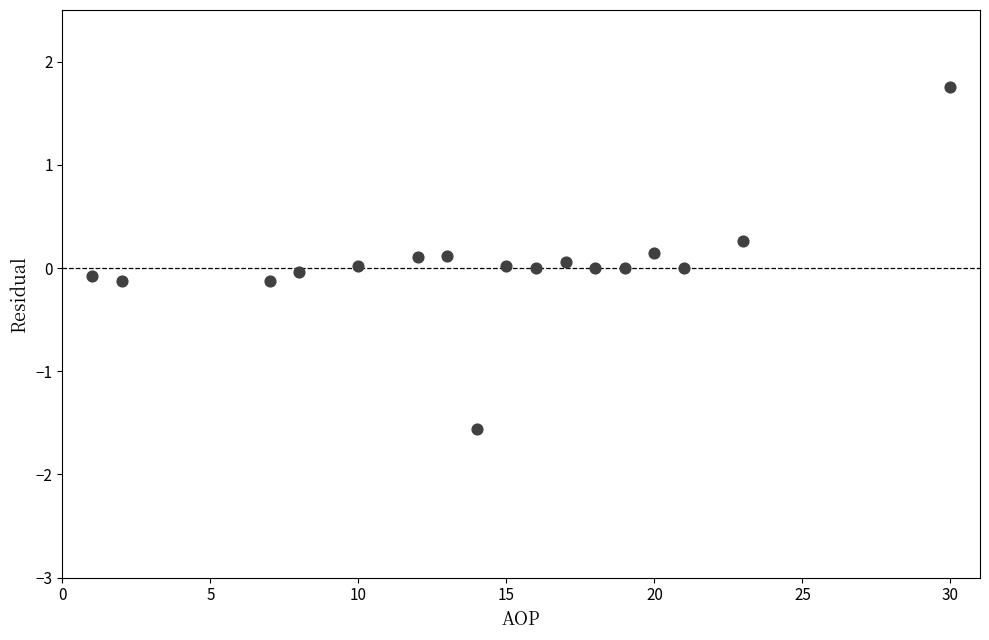

What is the range of Y values (max minus min)?

3.3